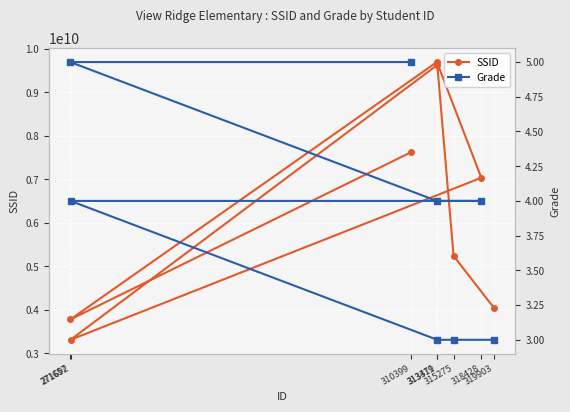

What is the difference between the SSID values at 318428 and 315275?

1798594988